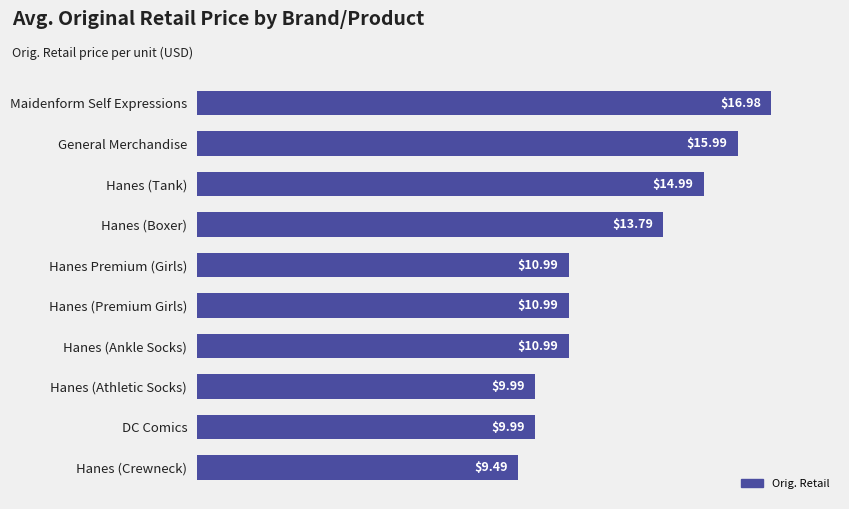

Which label corresponds to the largest value in the chart?

Maidenform Self Expressions